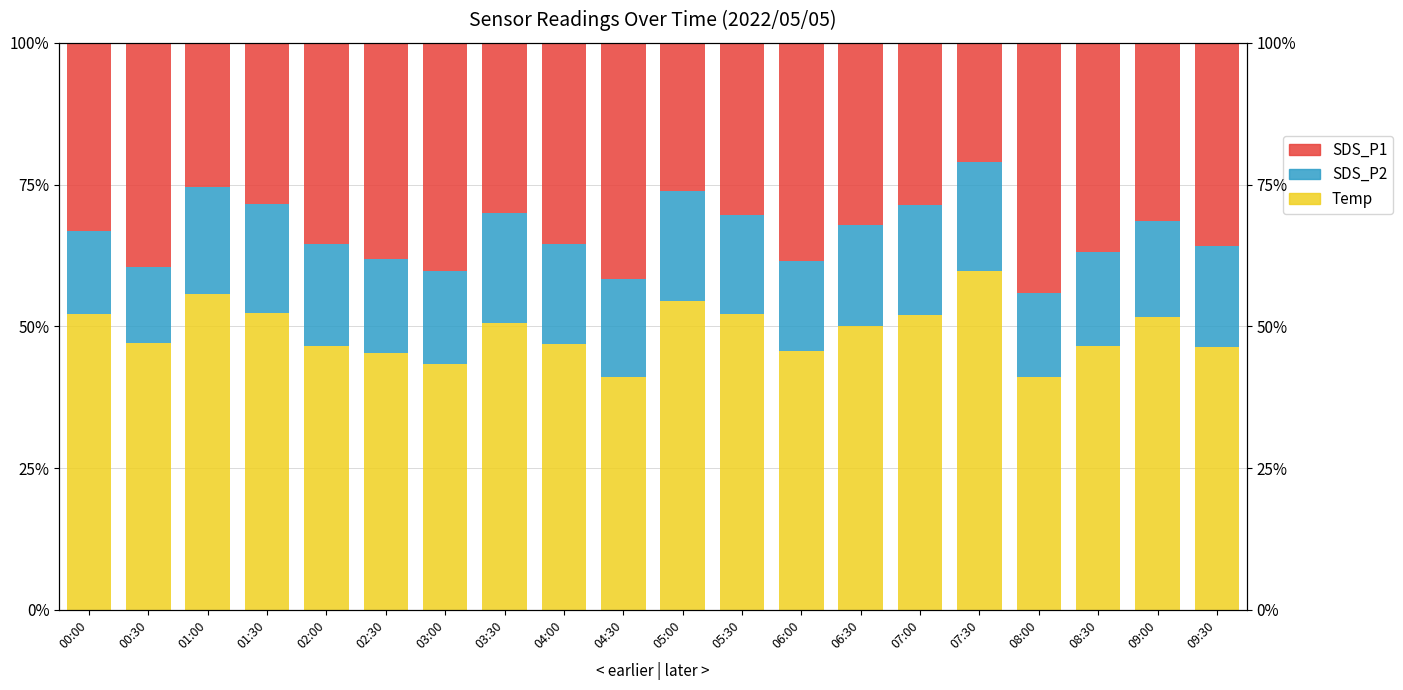

At which category is the sum across all series the highest?

00:30